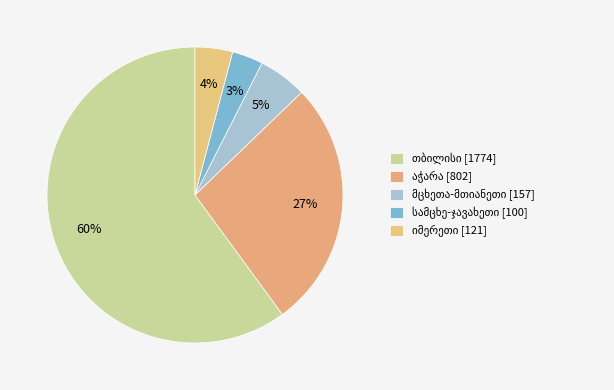

Count the number of slices in the pie.

5